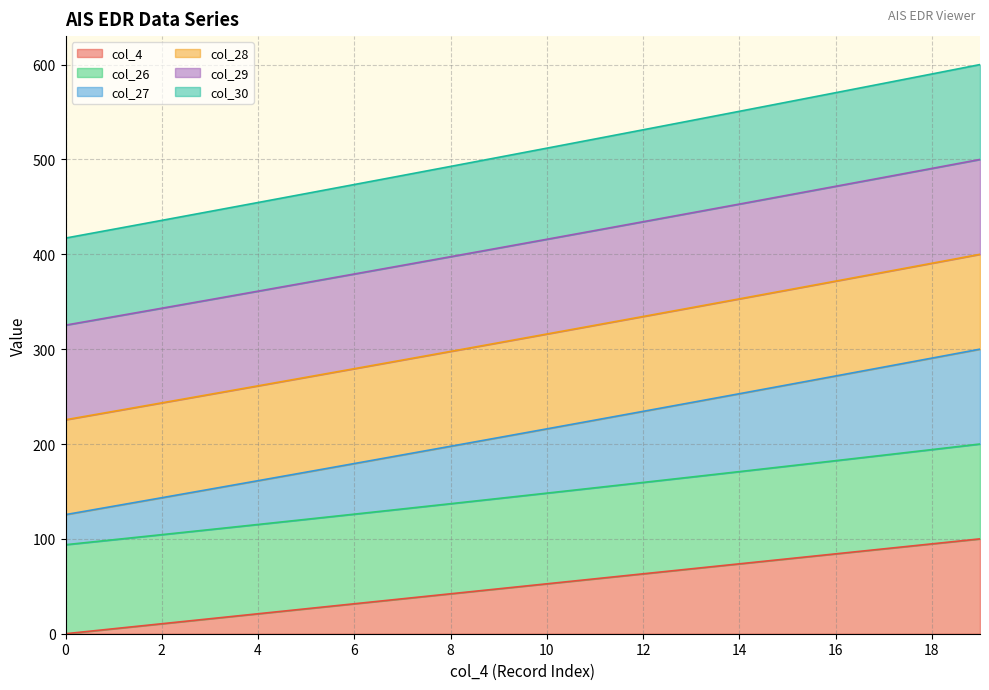

True or false: col_4 and col_29 intersect in this chart.

False